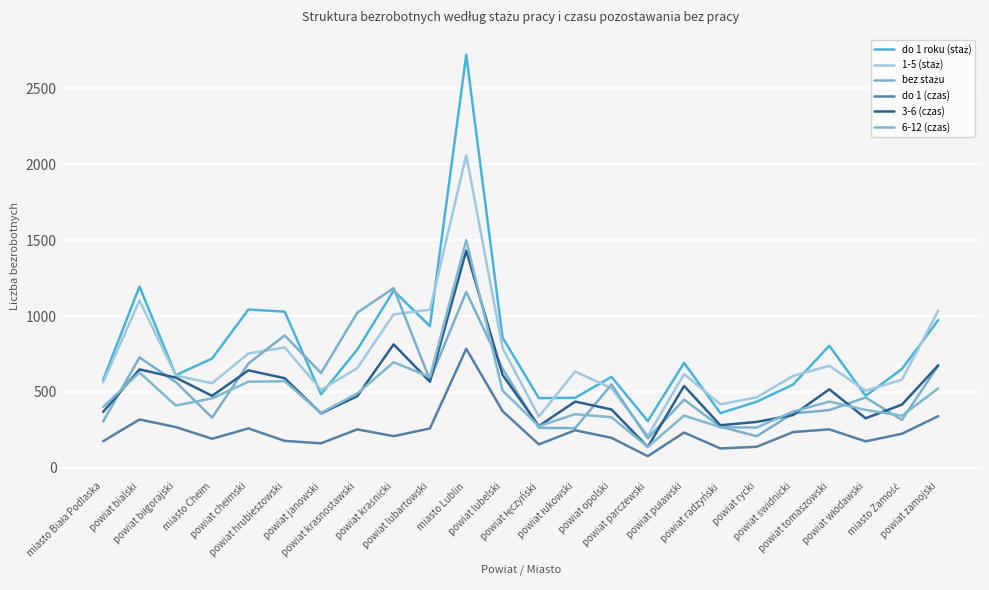

What is the sum of the 3-6 (czas) values at powiat lubelski and powiat kraśnicki?

1425